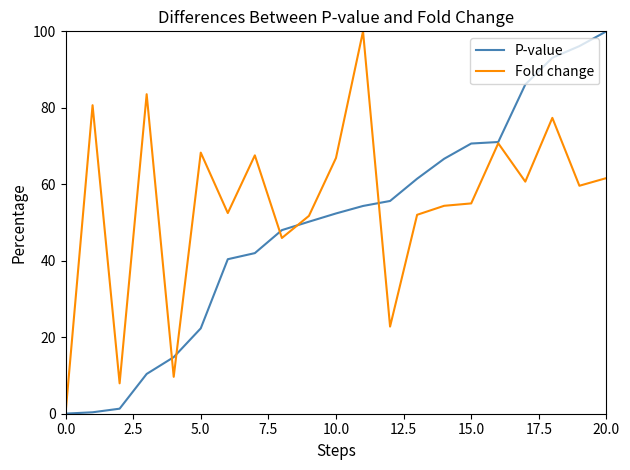

Rank the series by their average value, from lowest to highest.

P-value, Fold change